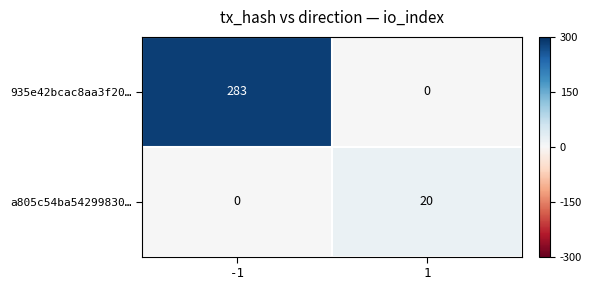

What is the sum of all 935e42bcac8aa3f20… values?

283